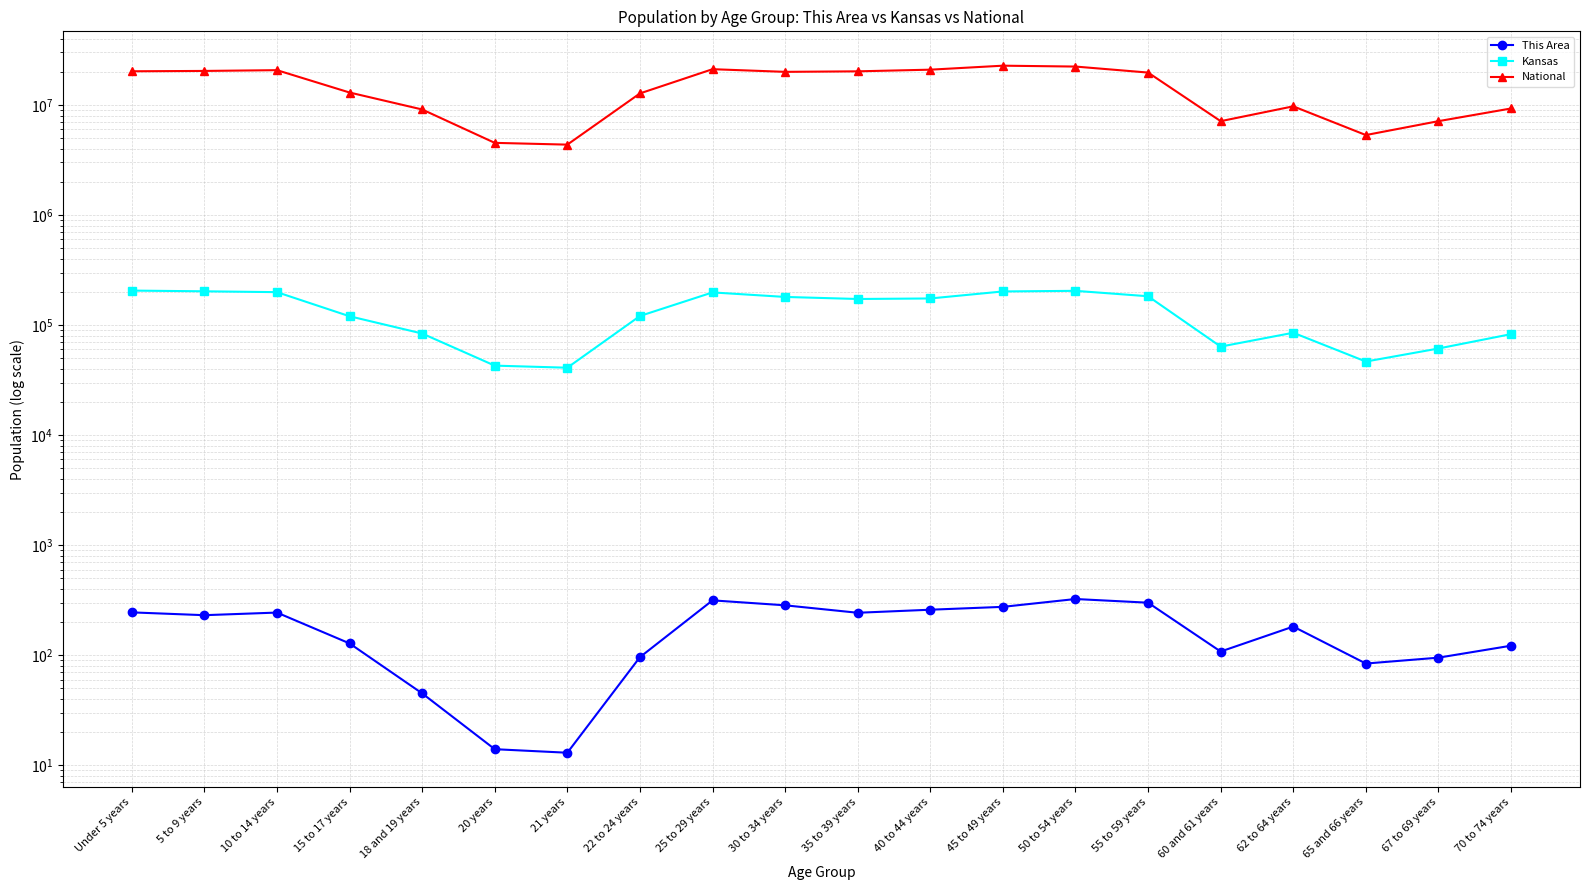

Reading left to right, list all the values displayed in this chart.

This Area: 245	231	244	128	45	14	13	96	315	284	243	259	275	324	300	108	182	84	95	122
Kansas: 205492	202447	198884	120116	83705	42758	40931	120765	197783	179937	172388	174285	201830	204434	182512	63661	85074	46574	61181	82634
National: 20201362	20348657	20677194	12954254	9086089	4519129	4354294	12712576	21101849	19962099	20179642	20890964	22708591	22298125	19664805	7113727	9704197	5319902	7115361	9278166